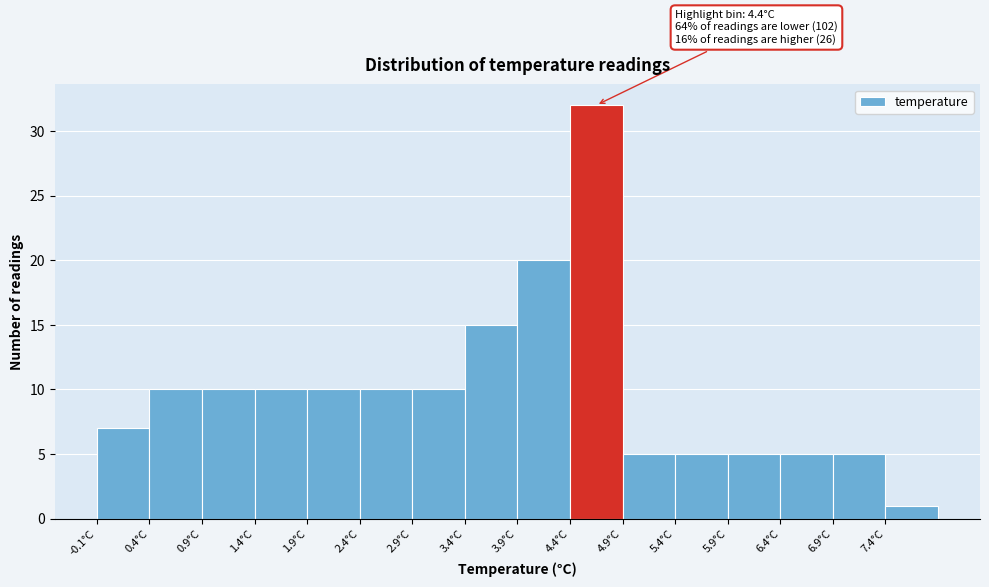

Which range on the x-axis has the tallest bar?

4.4 to 4.9